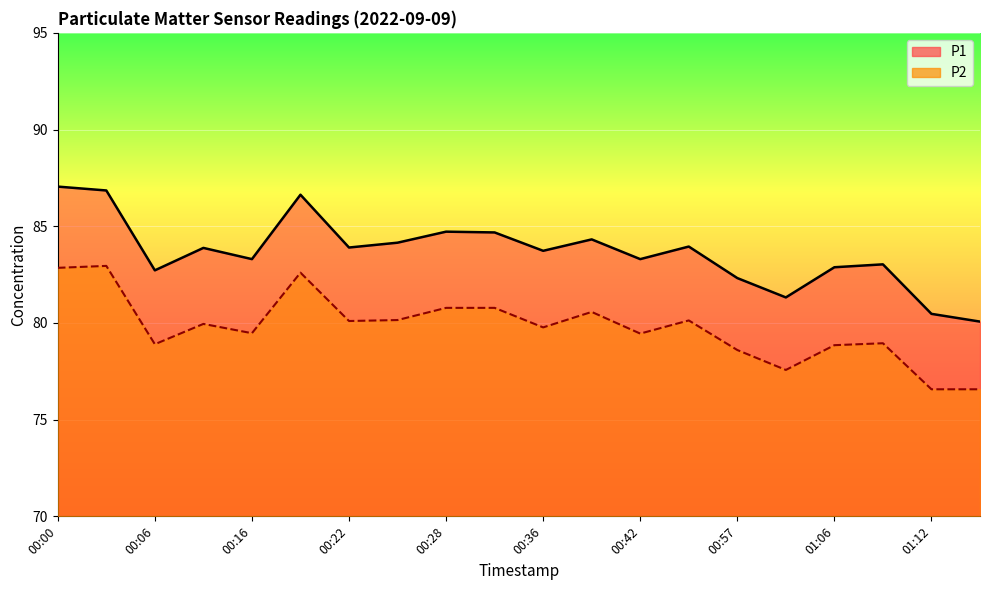

At which label is P2 closest to 79?

01:09